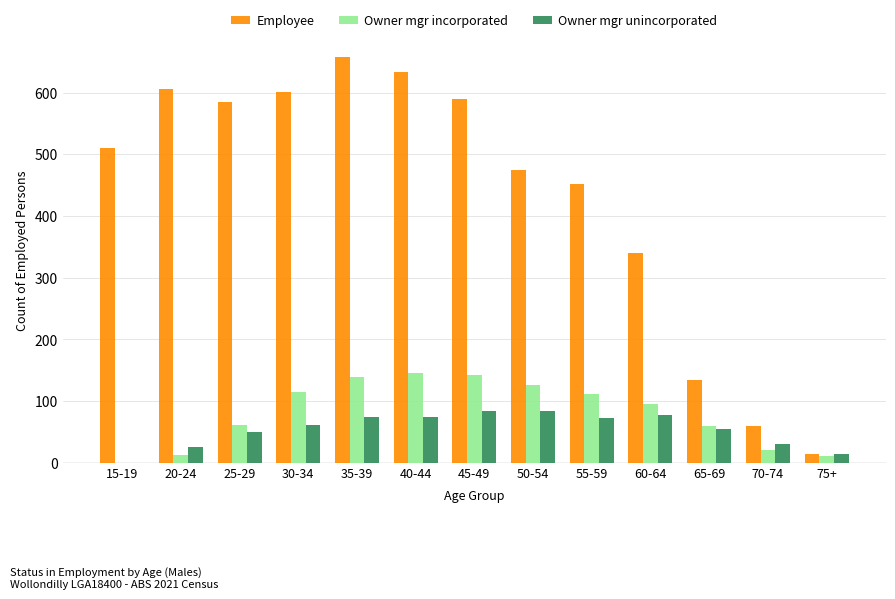

What is the maximum value for Owner mgr unincorporated?

84